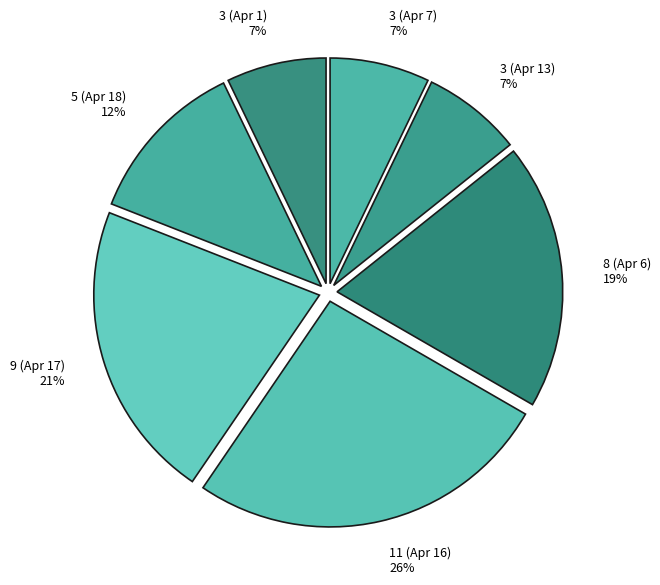

Which slice is the largest?

11 (Apr 16)